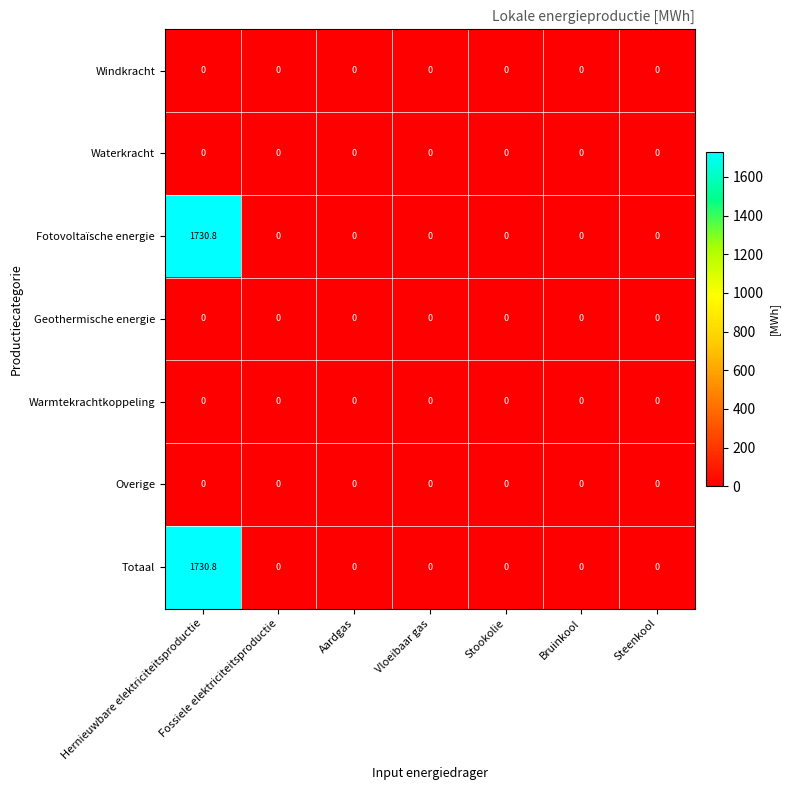

Is it true that Geothermische energie equals 0.0 at Aardgas?

True